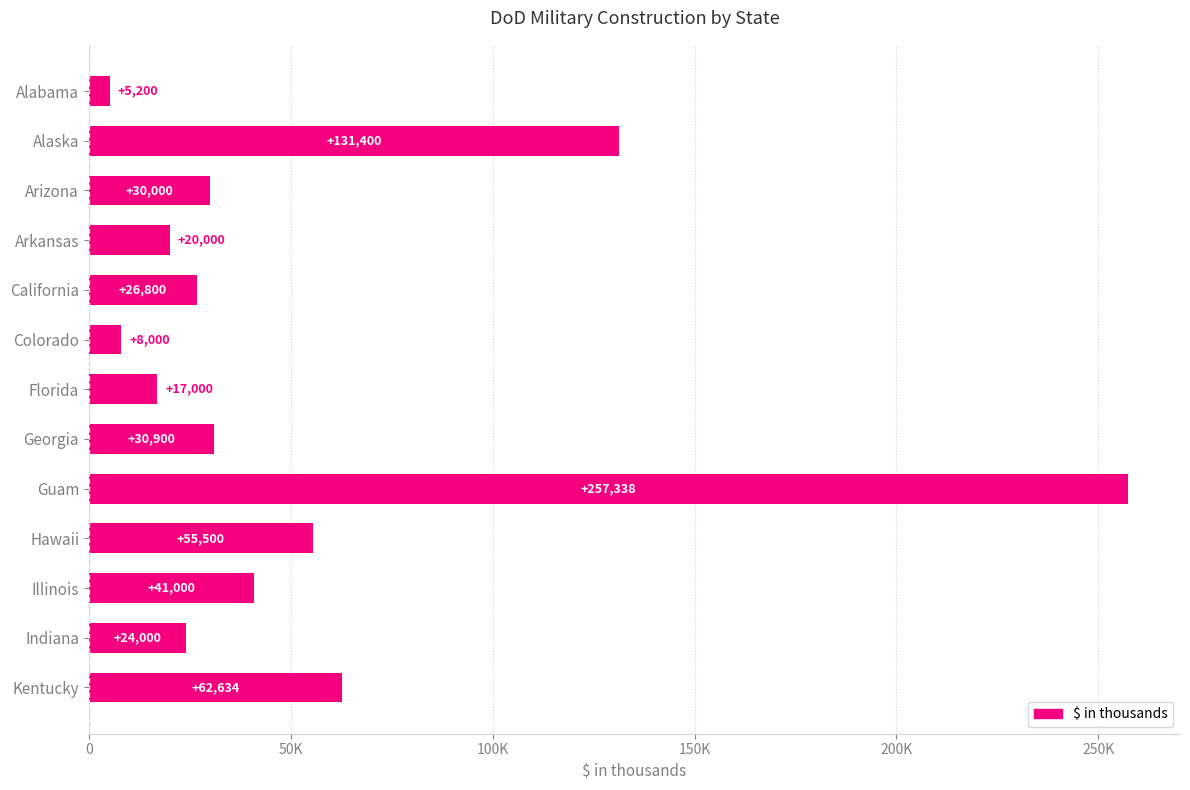

Are the bars horizontal?

Yes